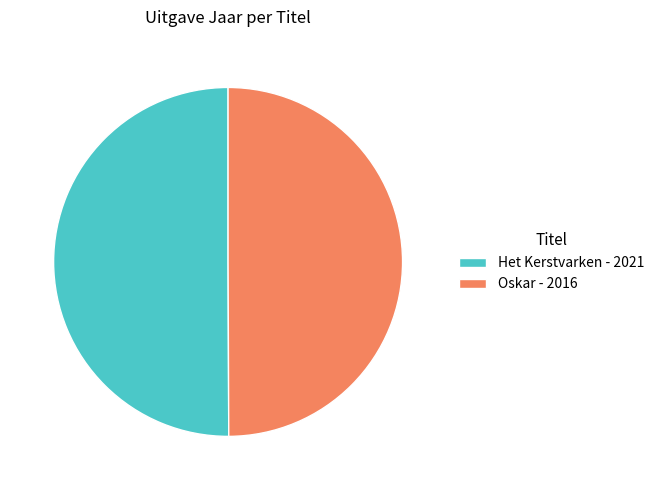

Is the sum of Oskar - 2016 and Het Kerstvarken - 2021 greater than half?

Yes